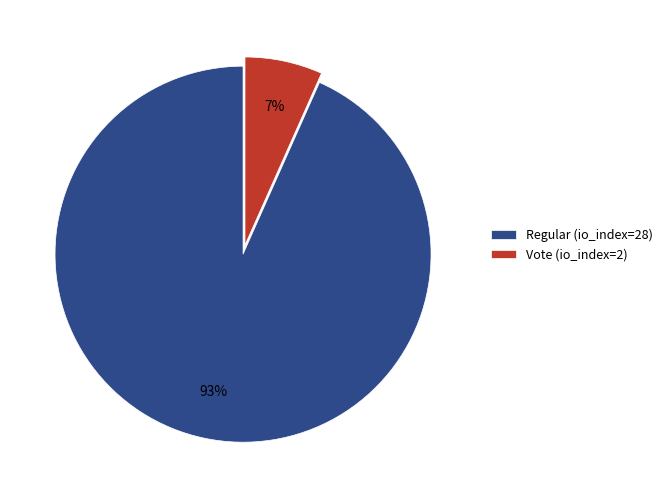

Which category has the biggest portion of the pie?

Regular (io_index=28)